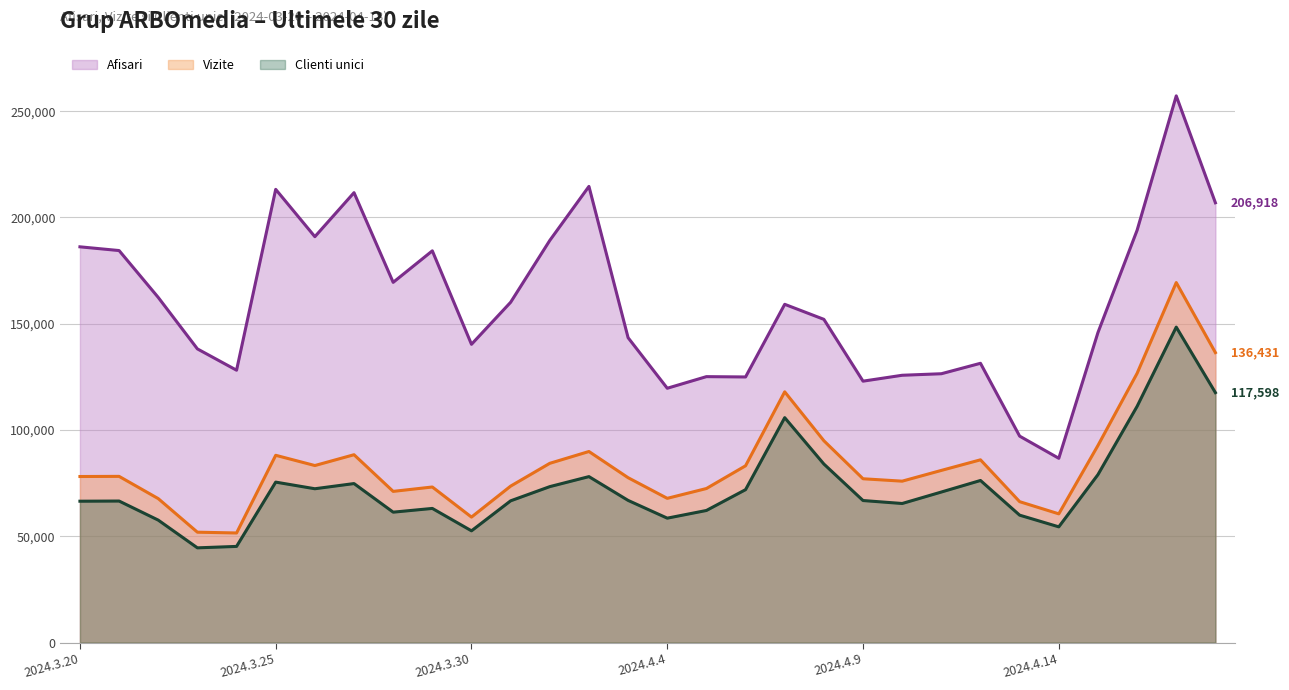

How many values in the Clienti unici series are below 66897?

15